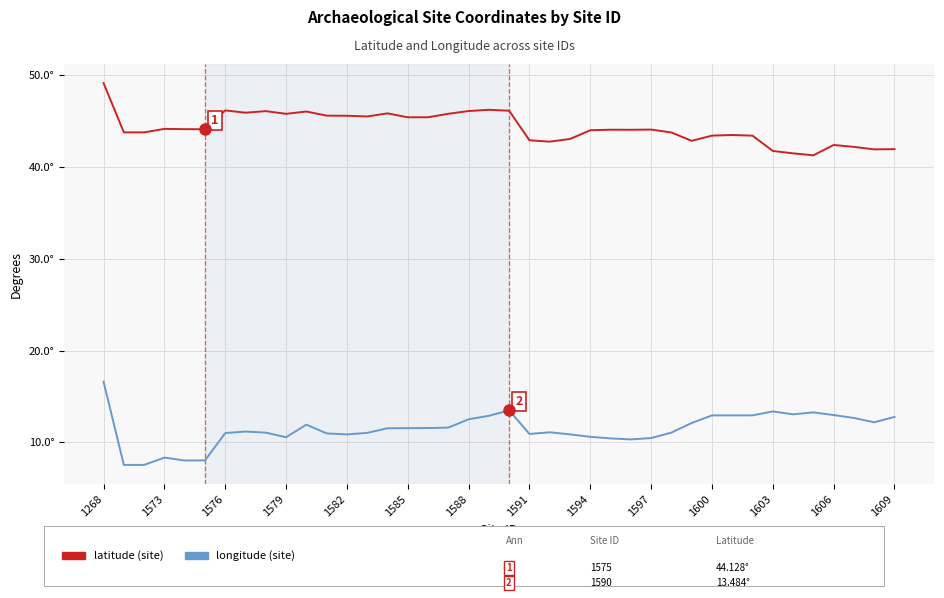

What is the maximum value shown in the chart?

49.2